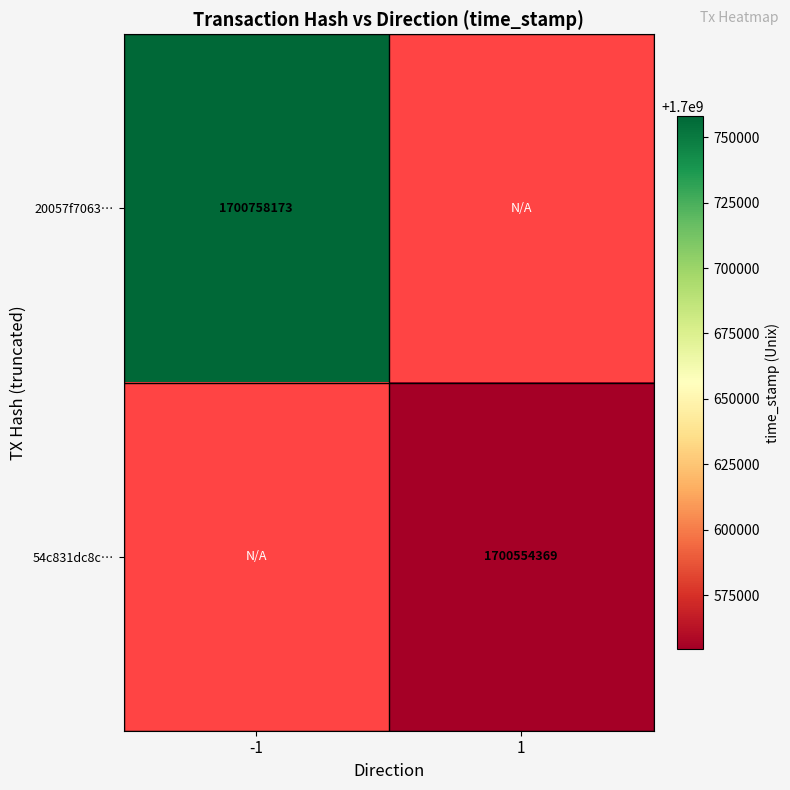

Is it true that 20057f7063… equals 2232265697 at -1?

False